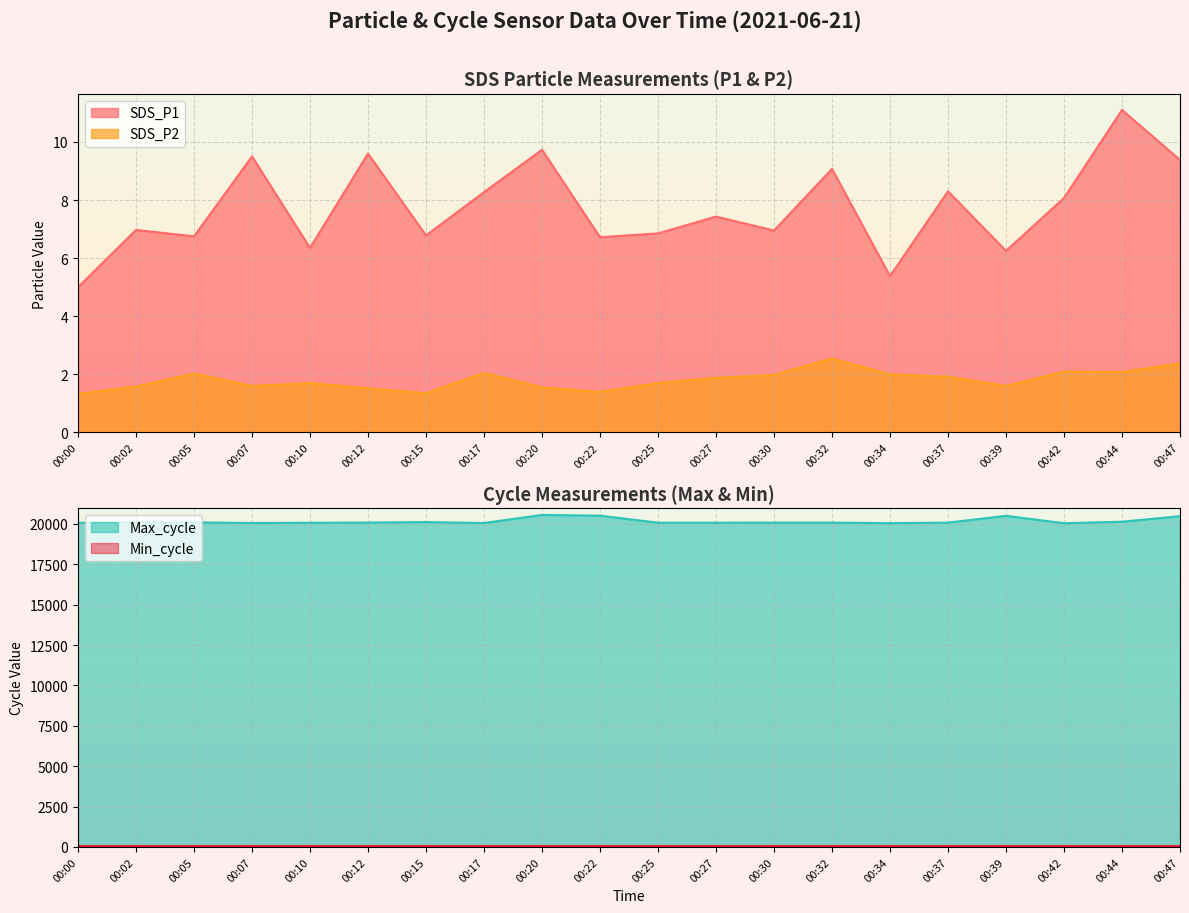

Rank the categories by SDS_P2 value from lowest to highest.

00:00, 00:15, 00:22, 00:12, 00:20, 00:02, 00:07, 00:39, 00:10, 00:25, 00:27, 00:37, 00:30, 00:34, 00:05, 00:17, 00:44, 00:42, 00:47, 00:32